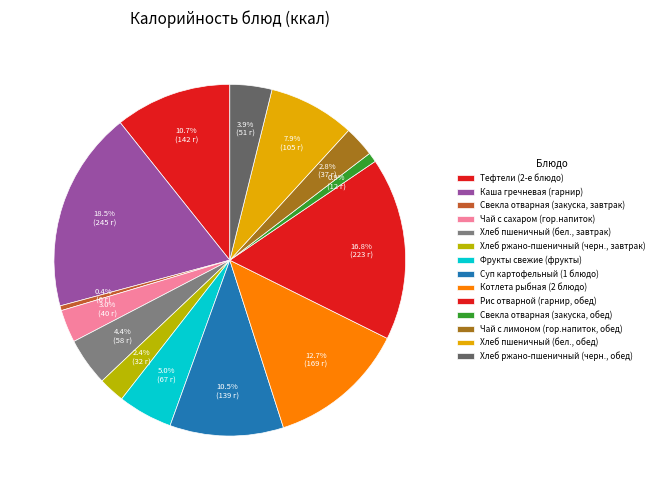

How many segments does this pie chart have?

14